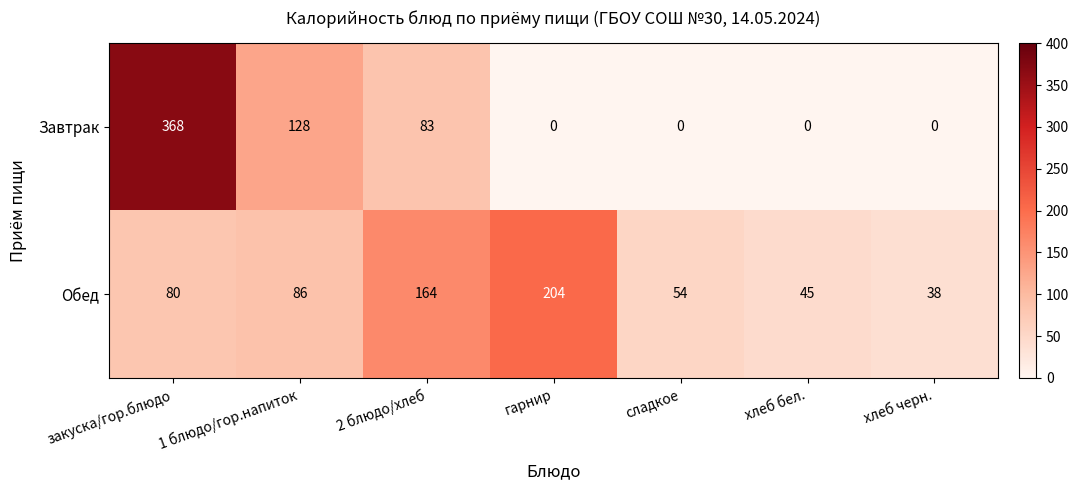

Reading left to right, extract all data points from this chart.

Завтрак: 368	128	83	0	0	0	0
Обед: 80	86	164	204	54	45	38